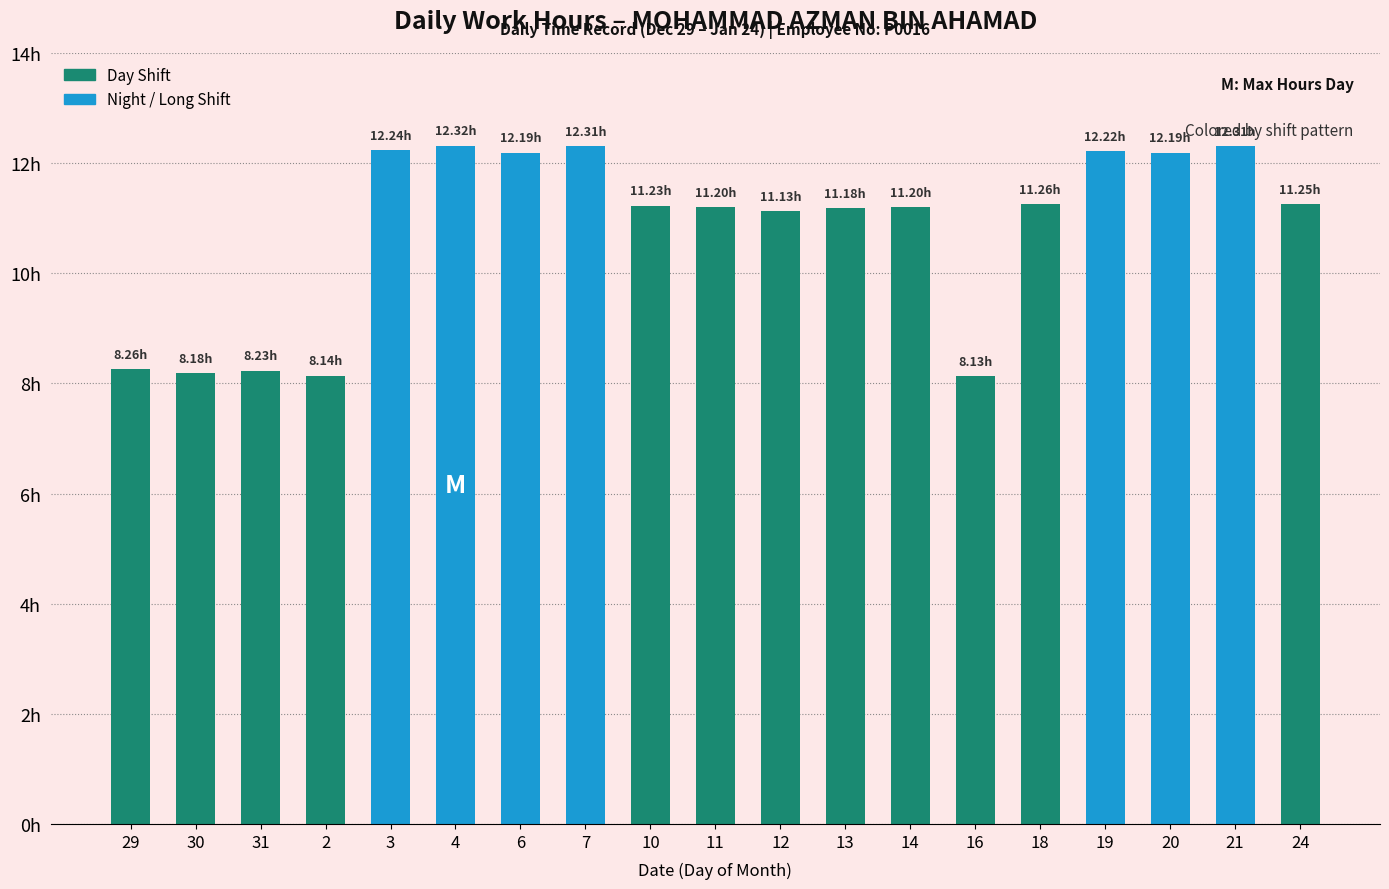

Where is the data nearest to the value 10?

12